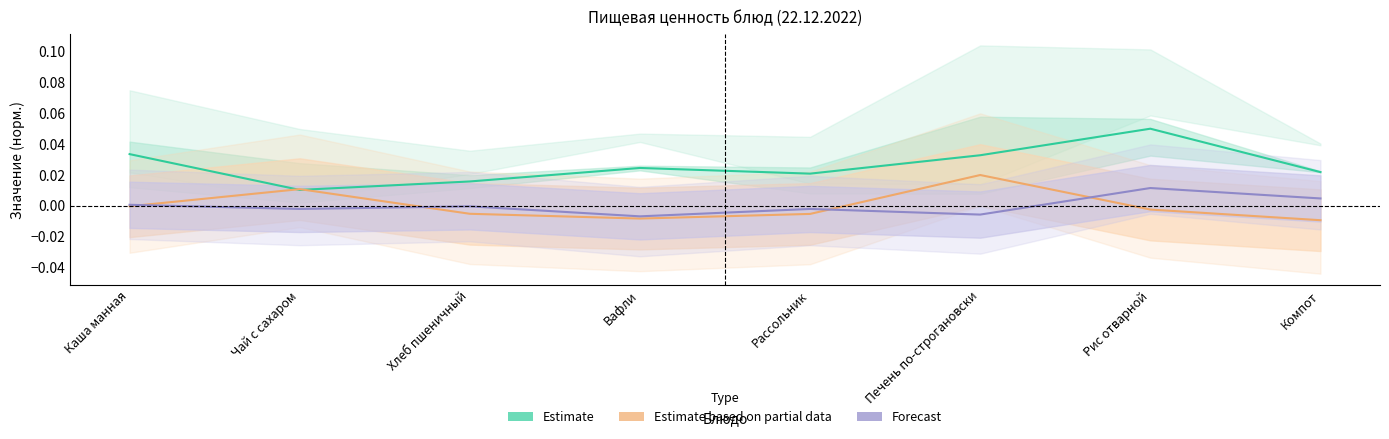

Reading right to left, extract all data points from this chart.

Estimate: Компот=0.0	Рис отварной=0.1	Печень по-строгановски=0.0	Рассольник=0.0	Вафли=0.0	Хлеб пшеничный=0.0	Чай с сахаром=0.0	Каша манная=0.0
Estimate based on partial data: Компот=-0.0	Рис отварной=-0.0	Печень по-строгановски=0.0	Рассольник=-0.0	Вафли=-0.0	Хлеб пшеничный=-0.0	Чай с сахаром=0.0	Каша манная=-0.0
Forecast: Компот=0.0	Рис отварной=0.0	Печень по-строгановски=-0.0	Рассольник=-0.0	Вафли=-0.0	Хлеб пшеничный=-0.0	Чай с сахаром=-0.0	Каша манная=0.0